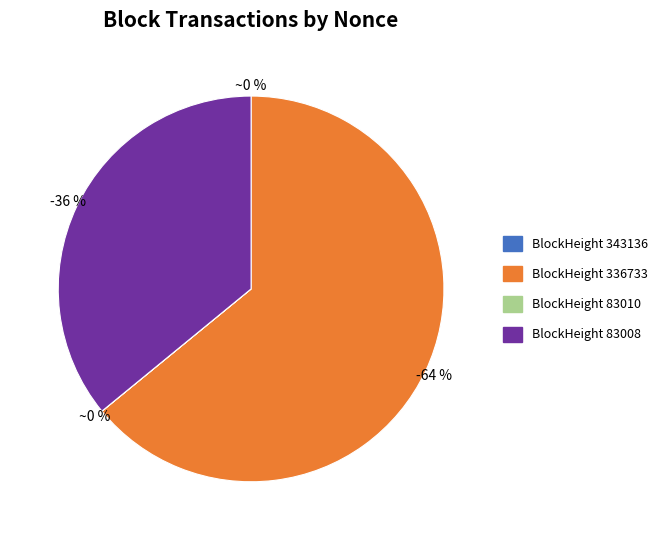

Approximately how many times larger is the value at 83008 compared to 336733?

0.6